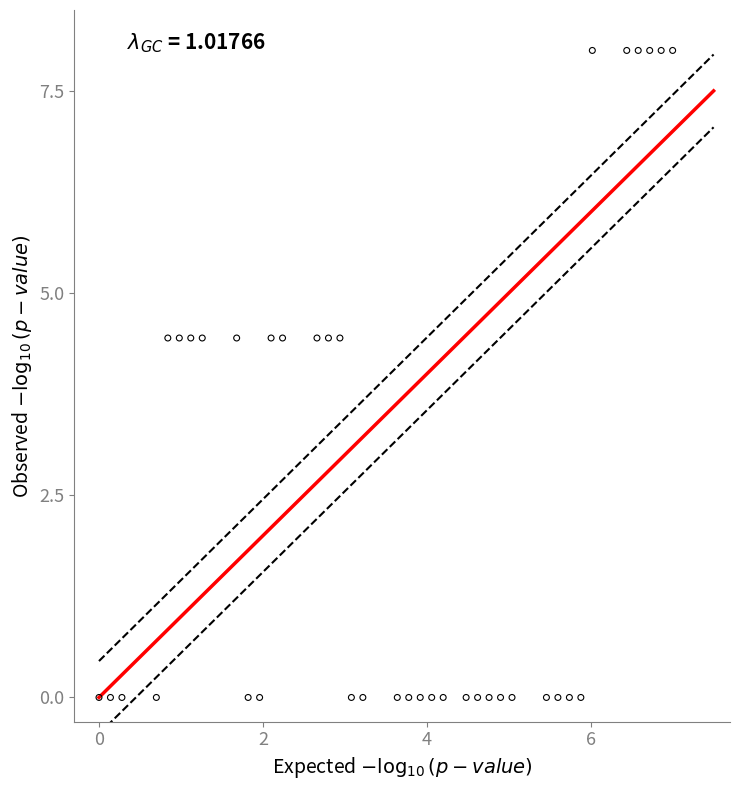

What is the range of X values (max minus min)?

7.0